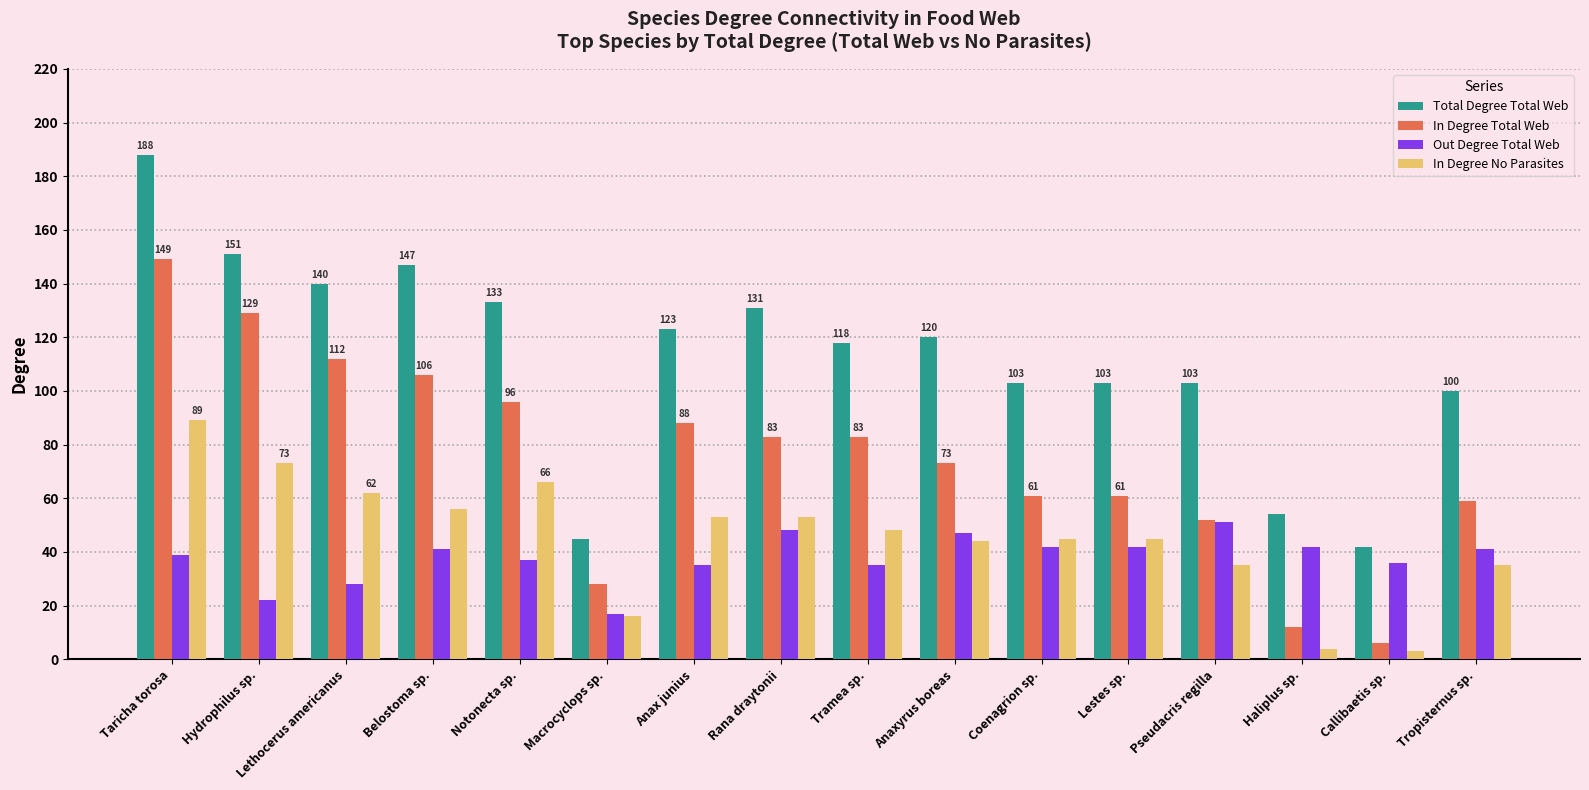

List the series in order of their peak value, lowest first.

Out Degree Total Web, In Degree No Parasites, In Degree Total Web, Total Degree Total Web